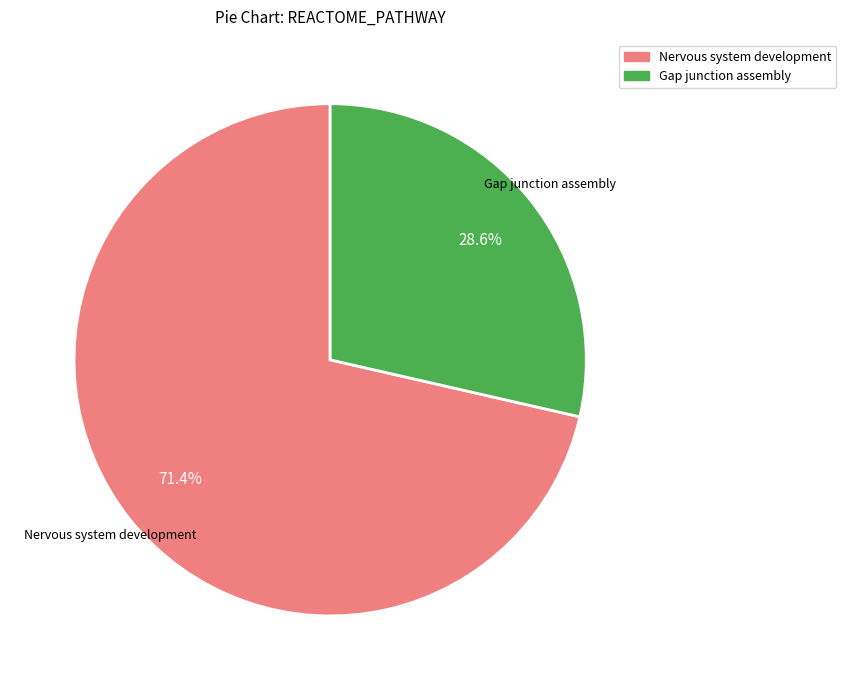

To the nearest percent, what is the difference between the largest and smallest slice percentages?

43%